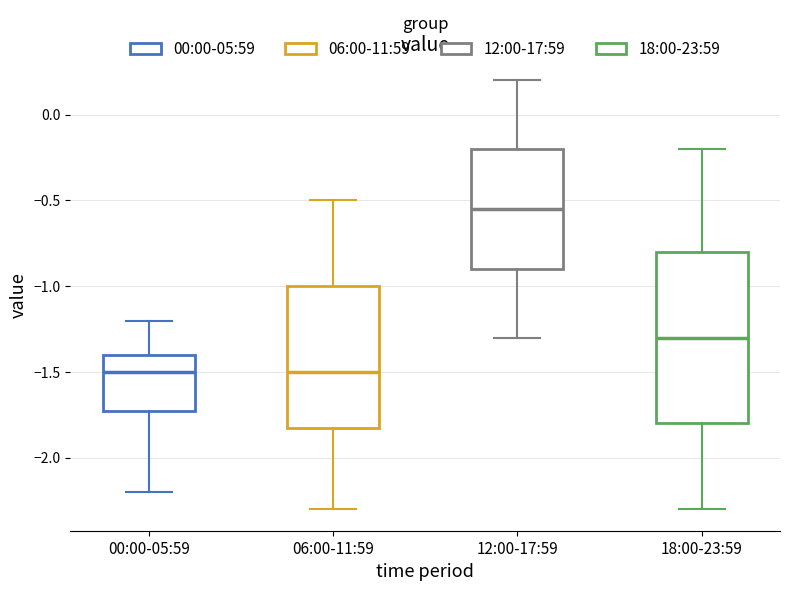

Where does the upper whisker of the box for 18:00-23:59 end on the y-axis? The values are not printed on the chart, so give them approximately, as read against the axis.

-0.20